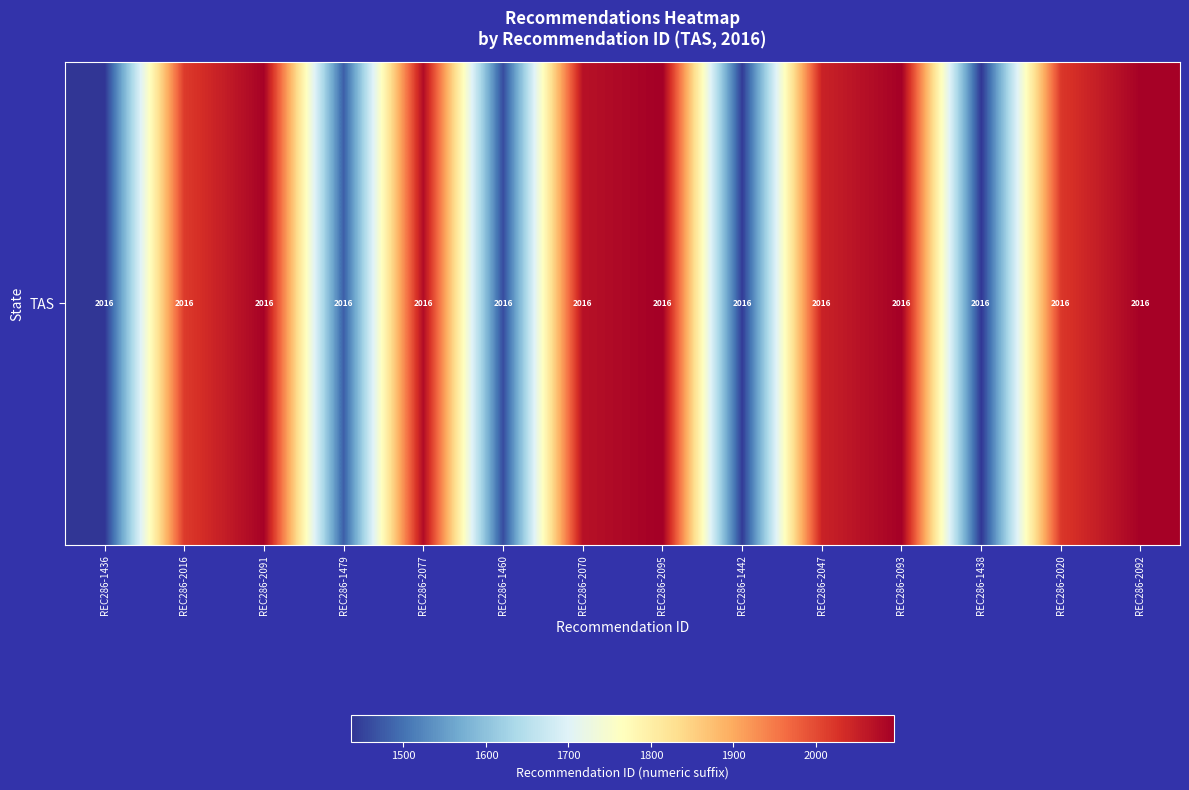

Is it true that the value at REC286-2093 is 2093?

True